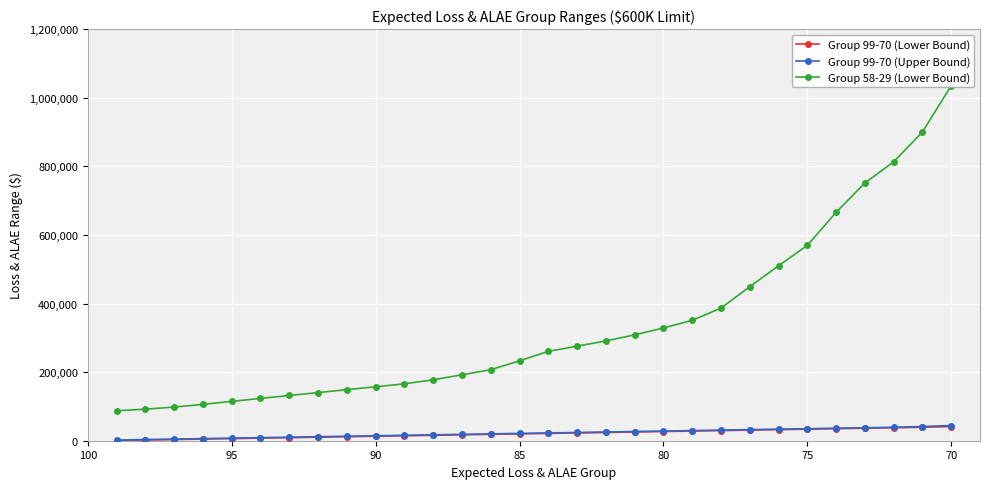

True or false: Group 99-70 (Lower Bound) and Group 58-29 (Lower Bound) intersect in this chart.

False